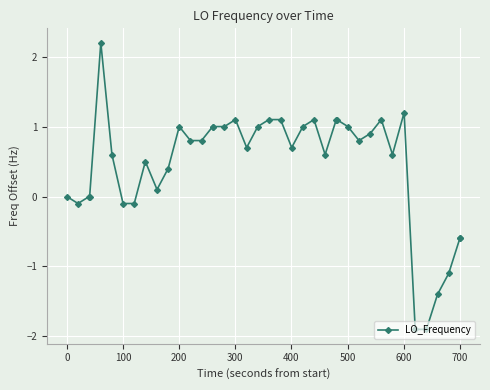

What is the average value?

0.4